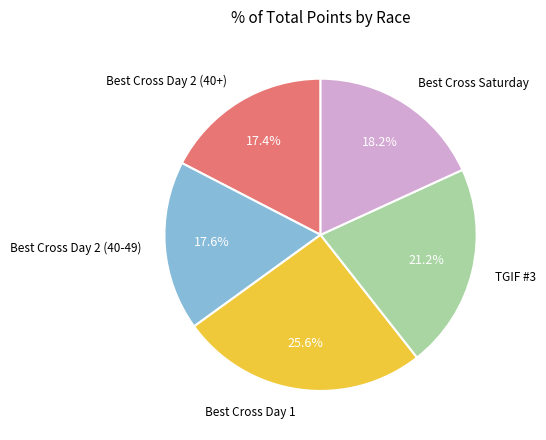

Is there any slice that represents more than half of the pie?

No